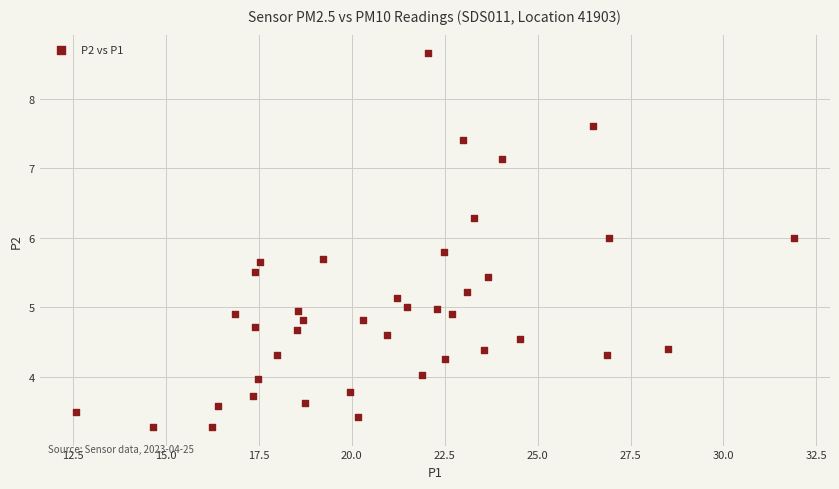

What is the range of Y values (max minus min)?

5.4